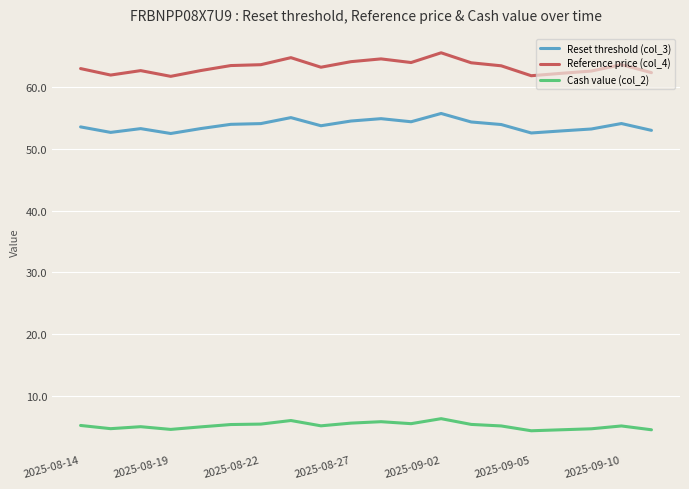

Which series has the widest spread of values?

Reference price (col_4)